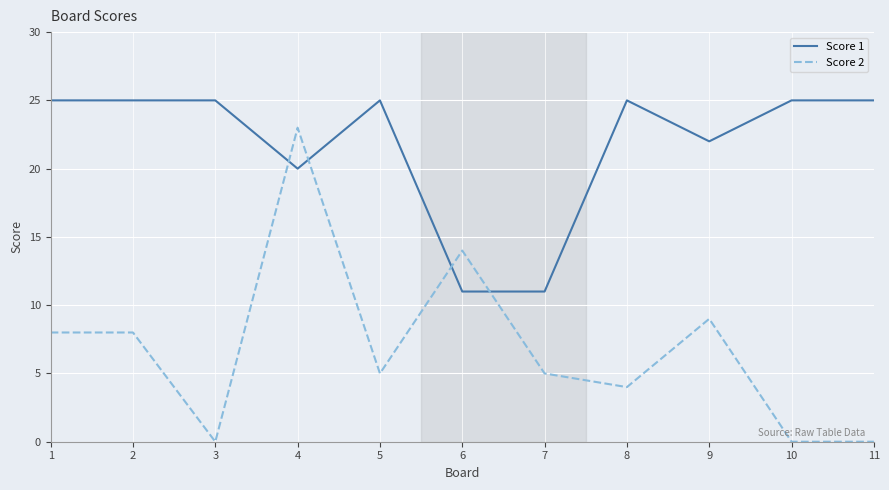

At which label does Score 2 reach its peak?

4